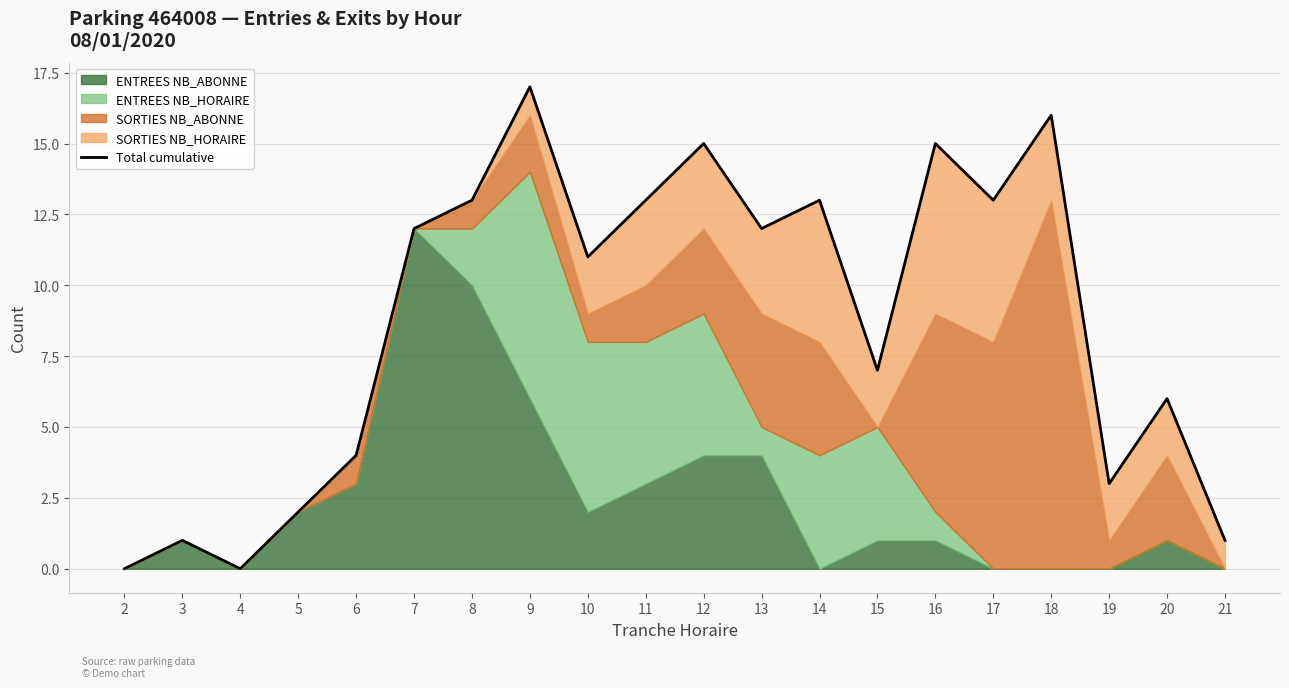

List the labels in order of value, smallest first.

2, 4, 3, 21, 5, 19, 6, 20, 15, 10, 7, 13, 8, 11, 14, 17, 12, 16, 18, 9